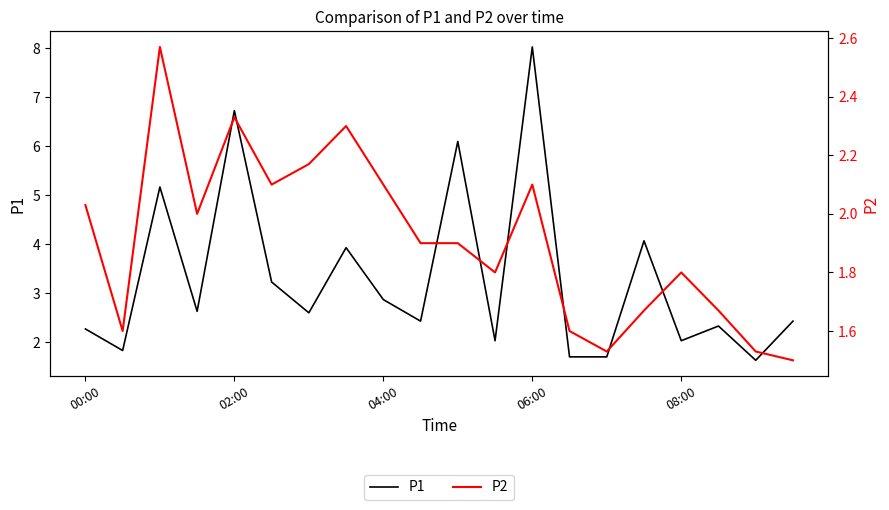

At how many categories does at least one series exceed 3?

7